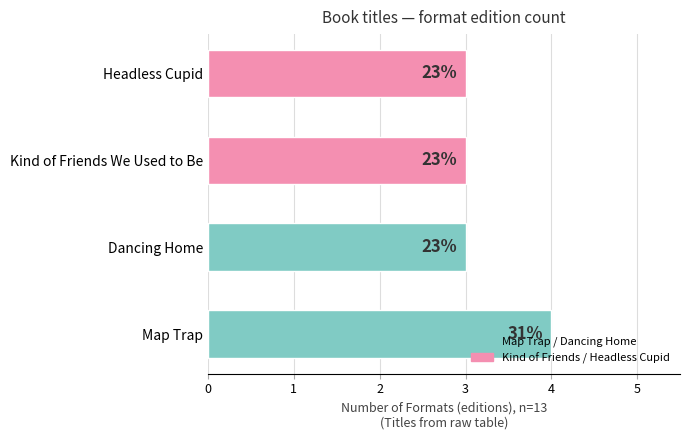

At which category does the chart reach its minimum across all series?

Dancing Home